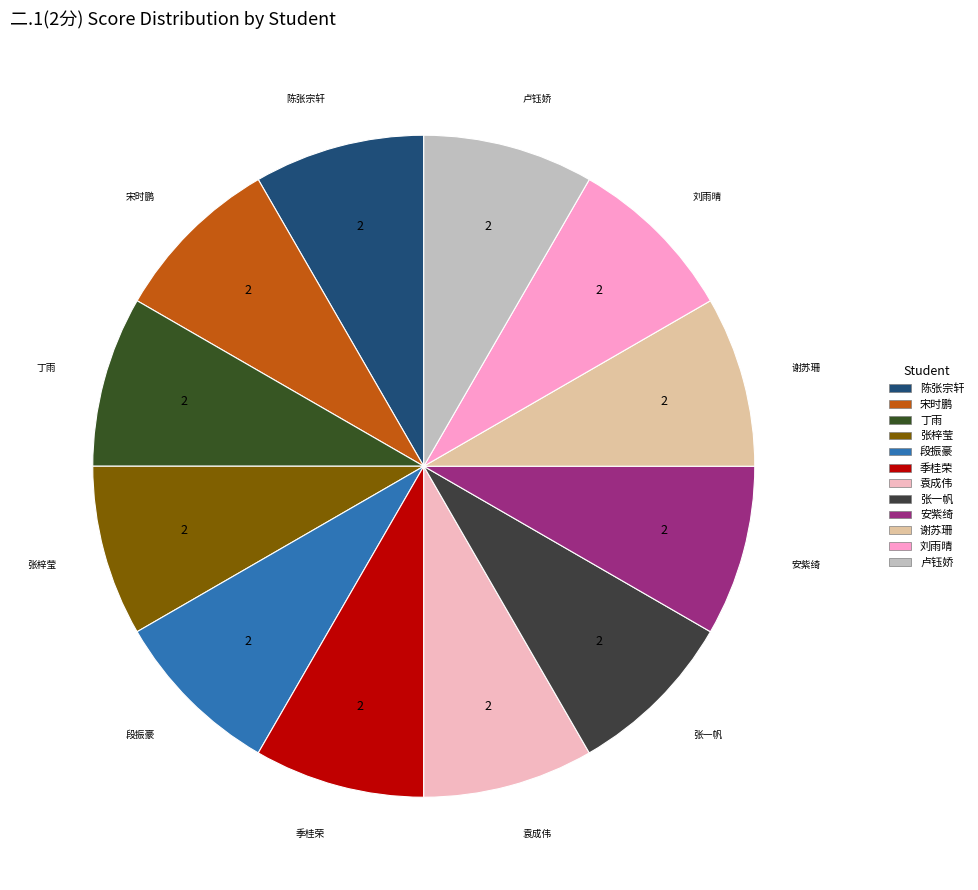

How many segments does this pie chart have?

12